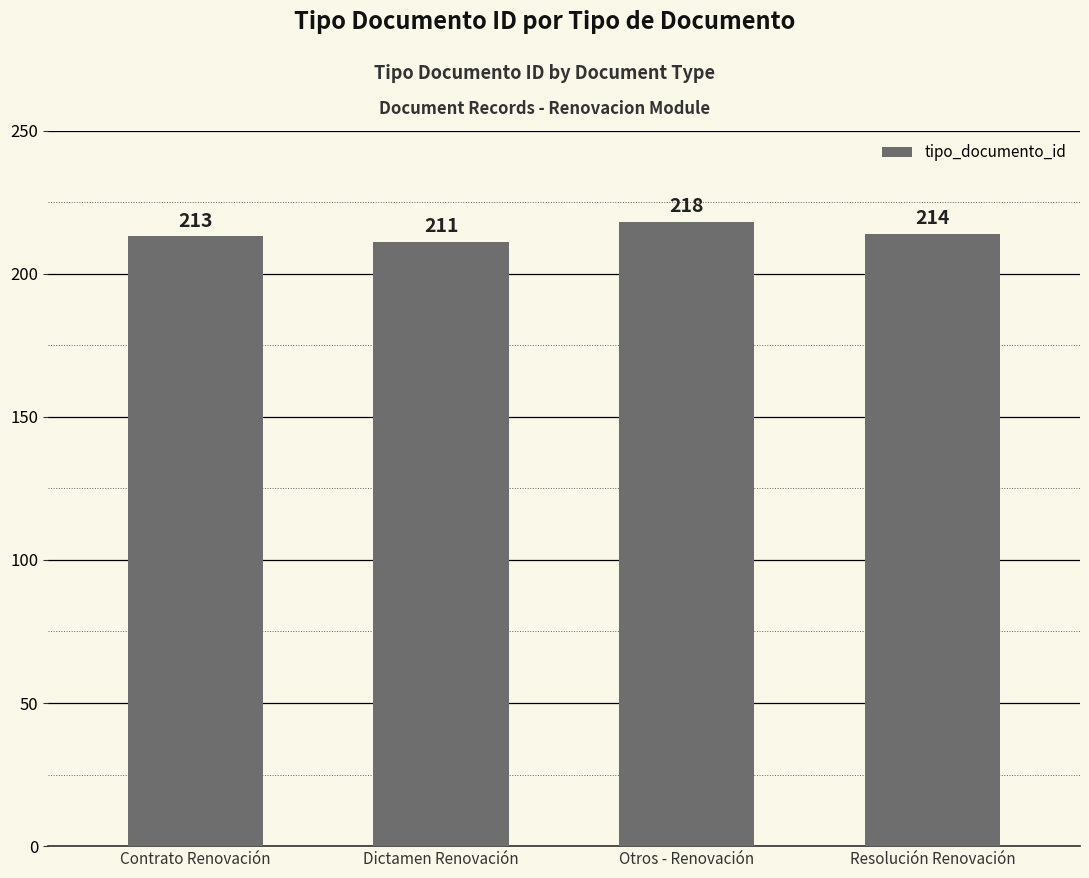

What is the change in value from Dictamen Renovación to Otros - Renovación?

+7